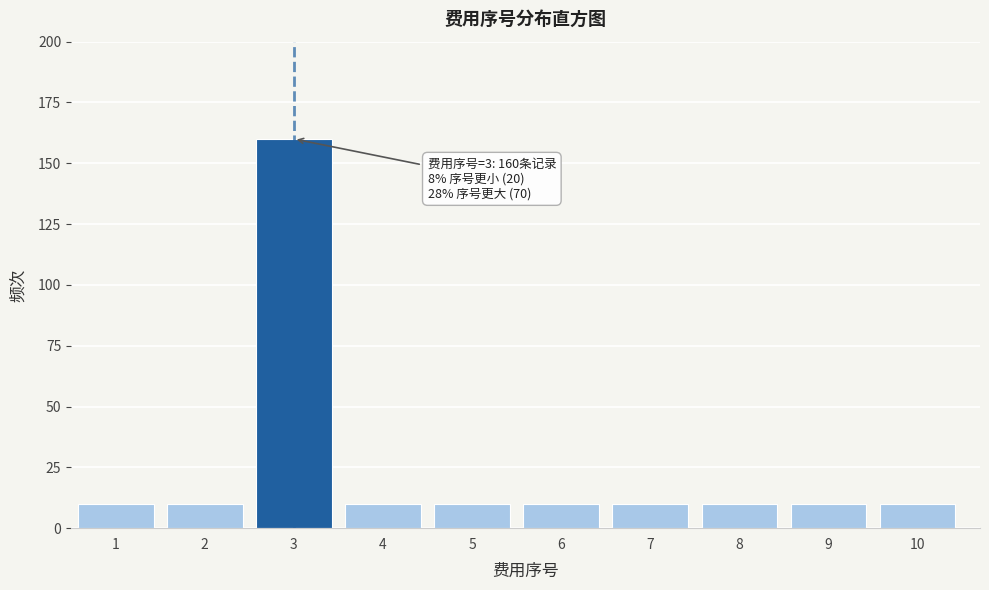

Reading left to right, what are all the values shown in this chart?

1=10	2=10	3=160	4=10	5=10	6=10	7=10	8=10	9=10	10=10